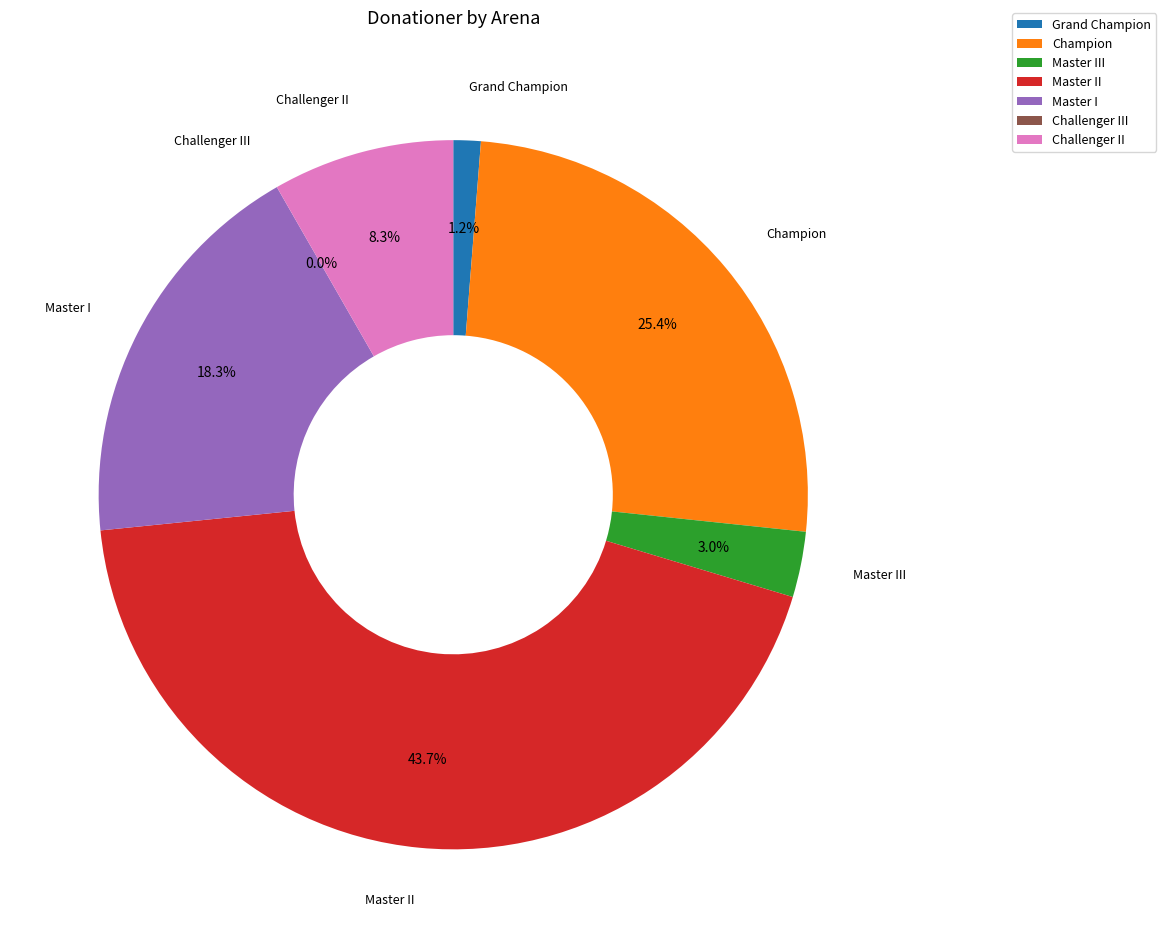

What is the change in value from Master I to Challenger III?

-294